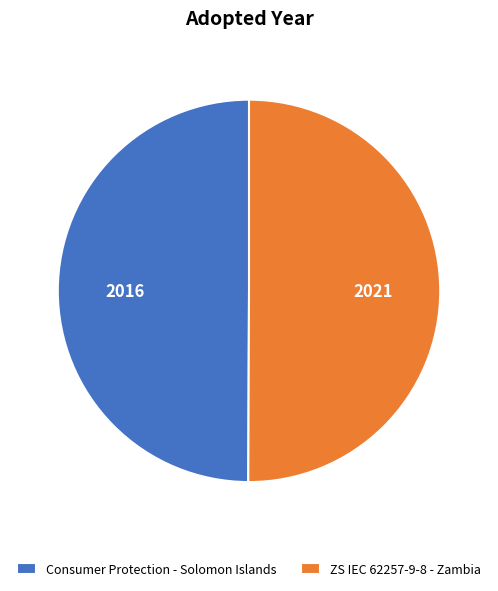

Combined, do Consumer Protection - Solomon Islands and ZS IEC 62257-9-8 - Zambia account for over 50%?

Yes